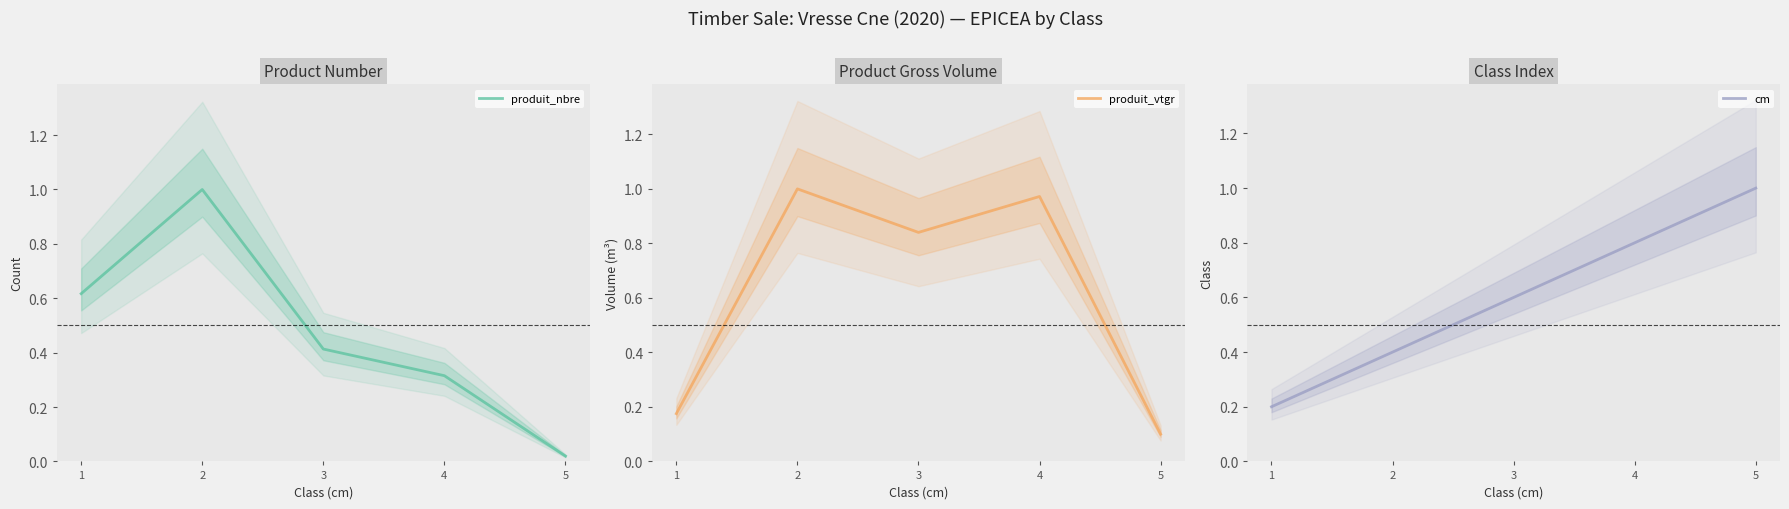

True or false: produit_vtgr and produit_nbre intersect in this chart.

False